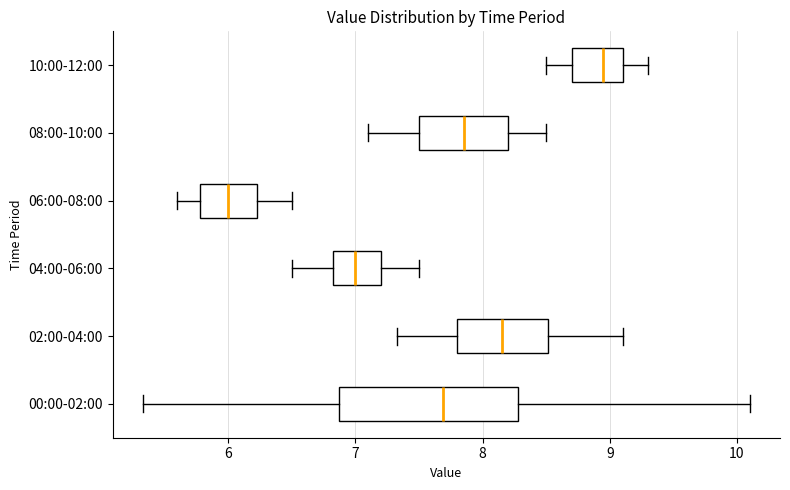

Reading bottom to top, read every box against the x-axis: the position of its median line, the range the box covers, and the ends of its whiskers. The values are not printed on the chart, so give them approximately, as read against the axis.

00:00-02:00: median 7.7, box 6.9 to 8.3, whiskers 5.3 to 10.1
02:00-04:00: median 8.2, box 7.8 to 8.5, whiskers 7.3 to 9.1
04:00-06:00: median 7.0, box 6.8 to 7.2, whiskers 6.5 to 7.5
06:00-08:00: median 6.0, box 5.8 to 6.2, whiskers 5.6 to 6.5
08:00-10:00: median 7.9, box 7.5 to 8.2, whiskers 7.1 to 8.5
10:00-12:00: median 9.0, box 8.7 to 9.1, whiskers 8.5 to 9.3